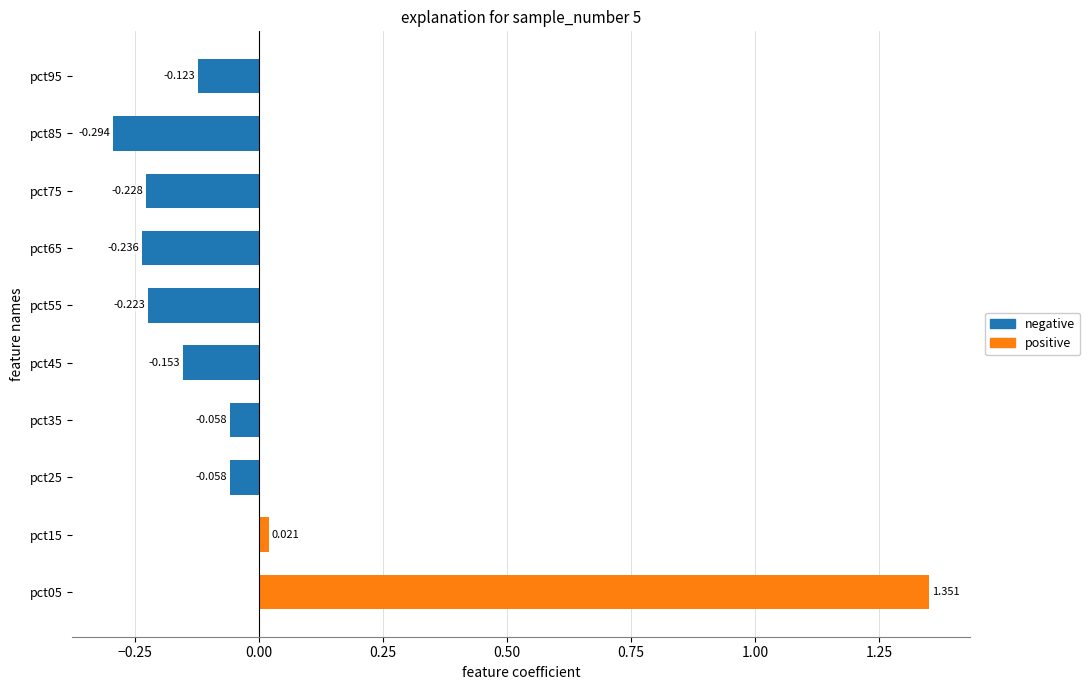

How many negative values does the negative series have?

8